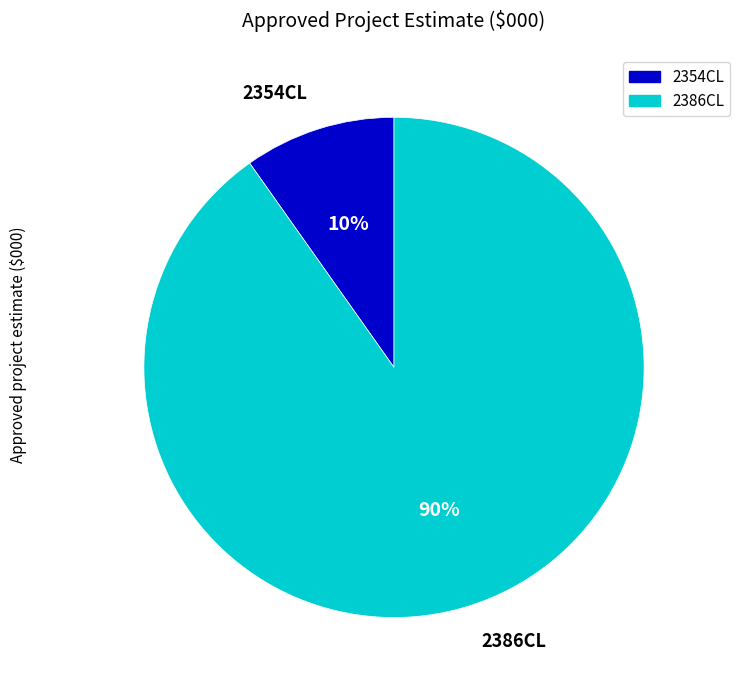

To the nearest percent, what is the average slice percentage?

50%